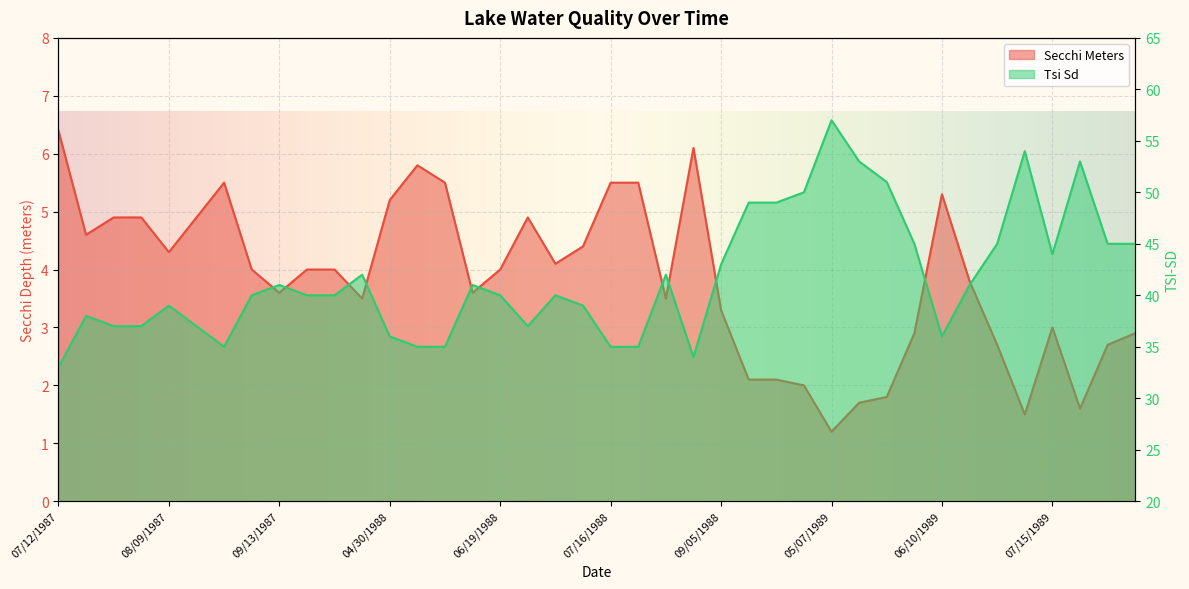

Is the value of Tsi Sd at 07/03/1988 greater than the value of Secchi Meters at 07/30/1988?

Yes